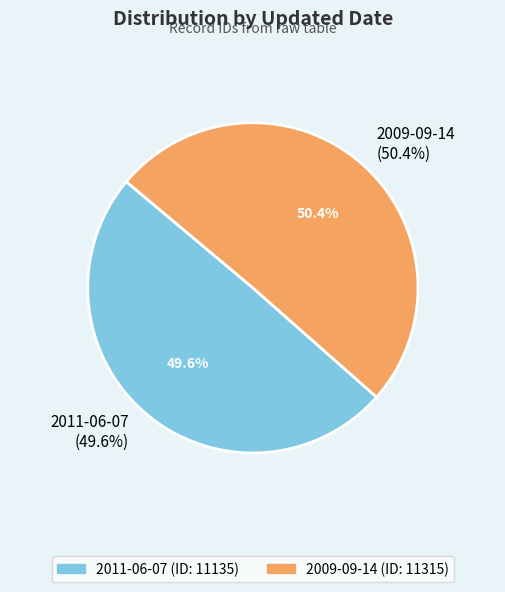

Which slice is the smallest?

2011-06-07